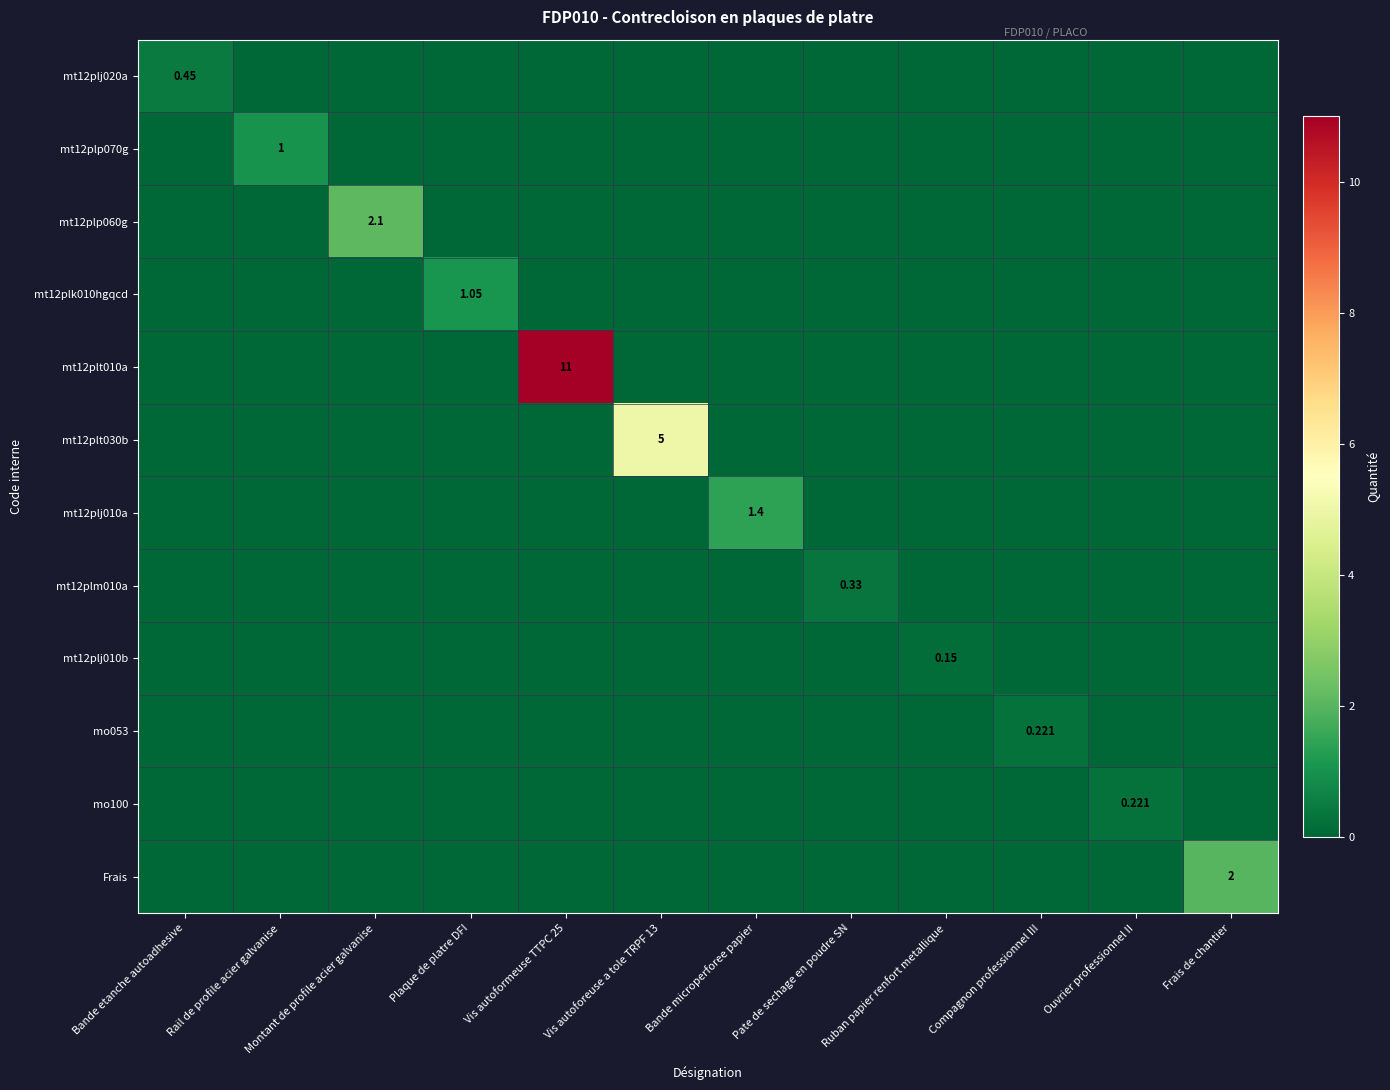

At Compagnon professionnel III, list the series in order from largest to smallest.

mo053, mt12plj020a, mt12plp070g, mt12plp060g, mt12plk010hgqcd, mt12plt010a, mt12plt030b, mt12plj010a, mt12plm010a, mt12plj010b, mo100, Frais